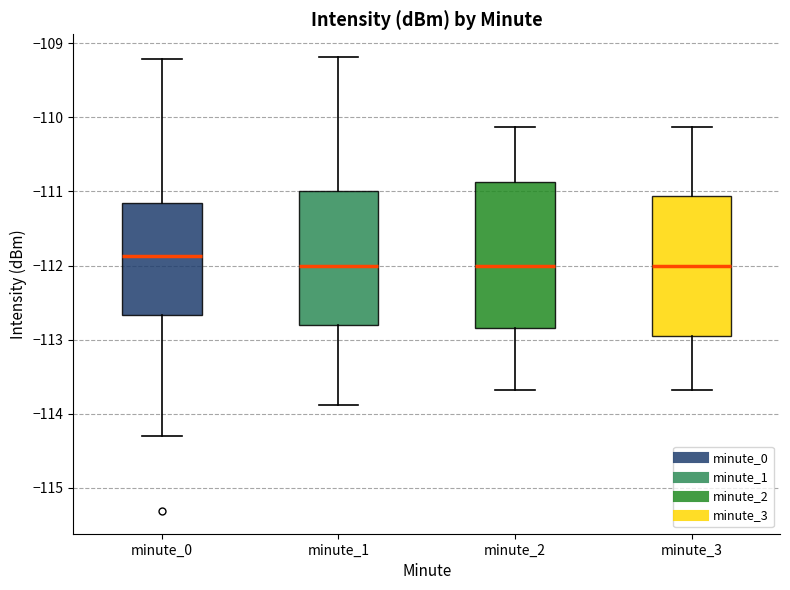

Reading left to right, read every box against the y-axis: the position of its median line, the range the box covers, and the ends of its whiskers. The values are not printed on the chart, so give them approximately, as read against the axis.

minute_0: median -111.9, box -112.7 to -111.2, whiskers -114.3 to -109.2
minute_1: median -112.0, box -112.8 to -111.0, whiskers -113.9 to -109.2
minute_2: median -112.0, box -112.8 to -110.9, whiskers -113.7 to -110.1
minute_3: median -112.0, box -113.0 to -111.1, whiskers -113.7 to -110.1